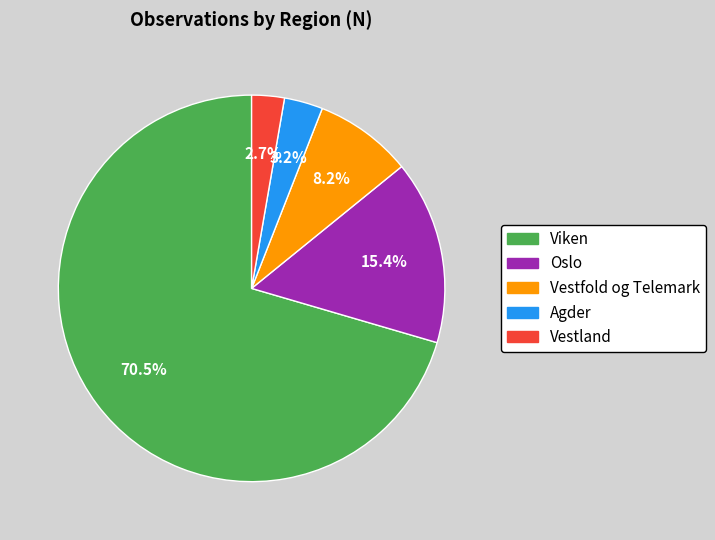

The Viken slice represents 81% of the pie. True or false?

False